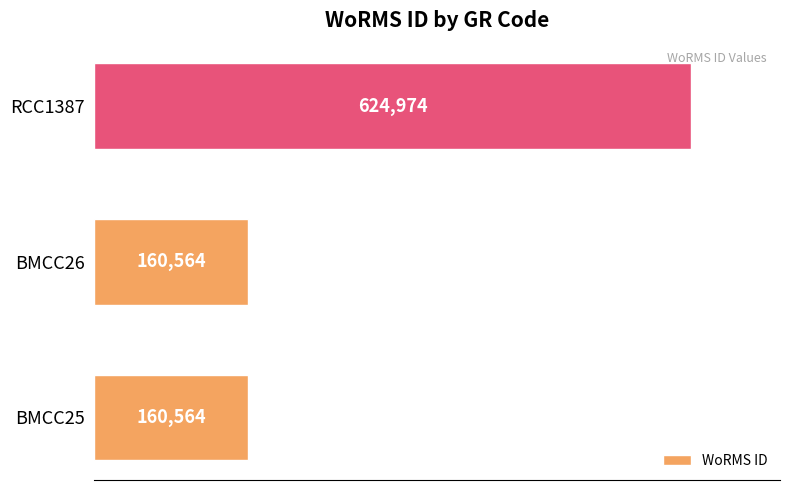

What is the approximate value at RCC1387, to the nearest 100?

625000